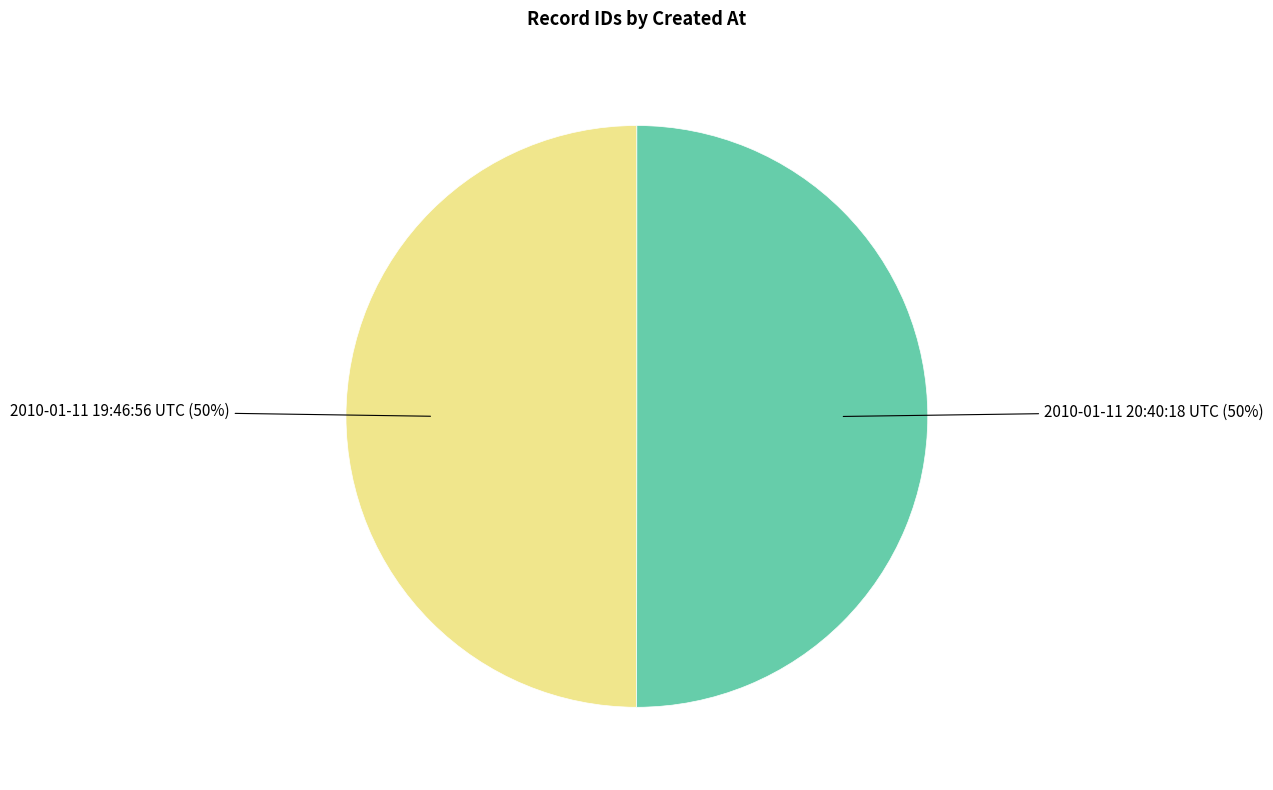

True or false: 2010-01-11 20:40:18 UTC accounts for 50% of the total.

True